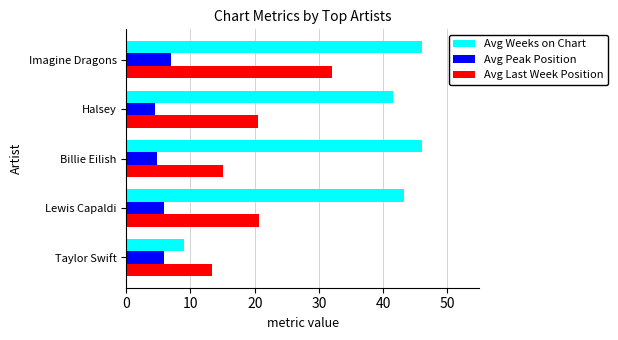

At how many categories does at least one series exceed 18?

4